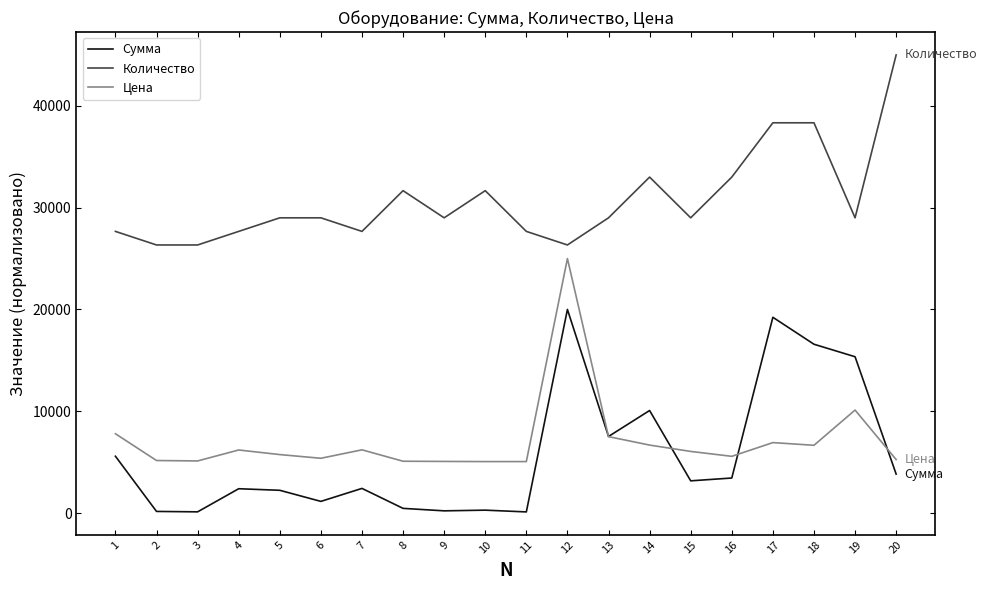

True or false: Цена has more than 0 interior local peaks.

True